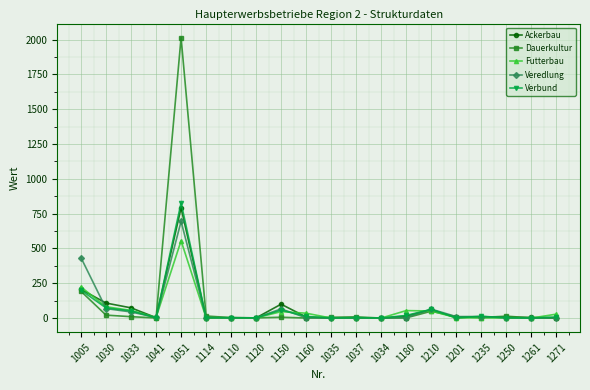

What is the label of the 3rd point from the left?

1033